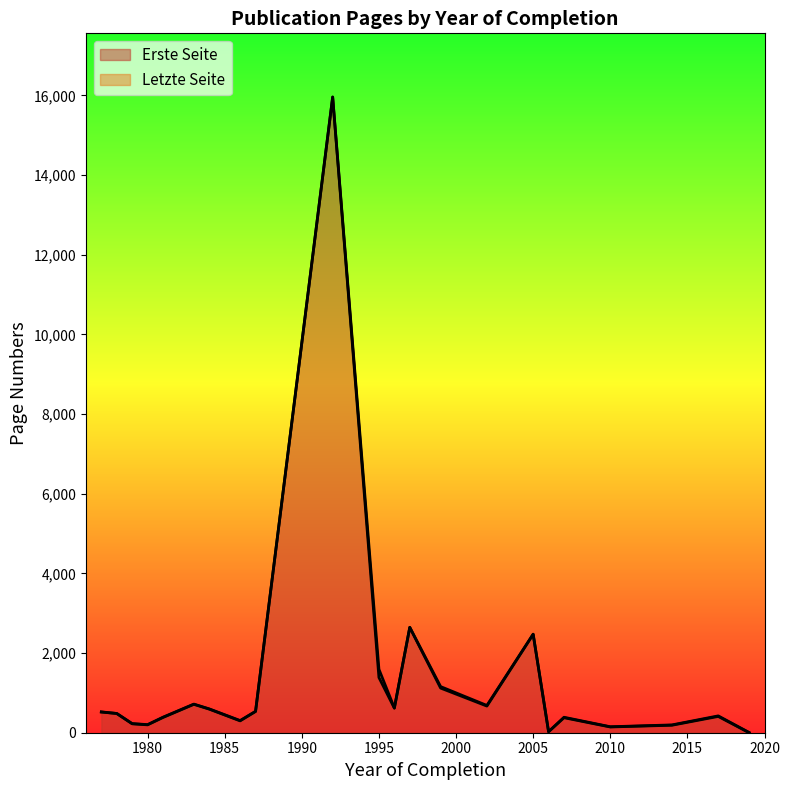

Rank the series by their maximum value, from highest to lowest.

Letzte Seite, Erste Seite